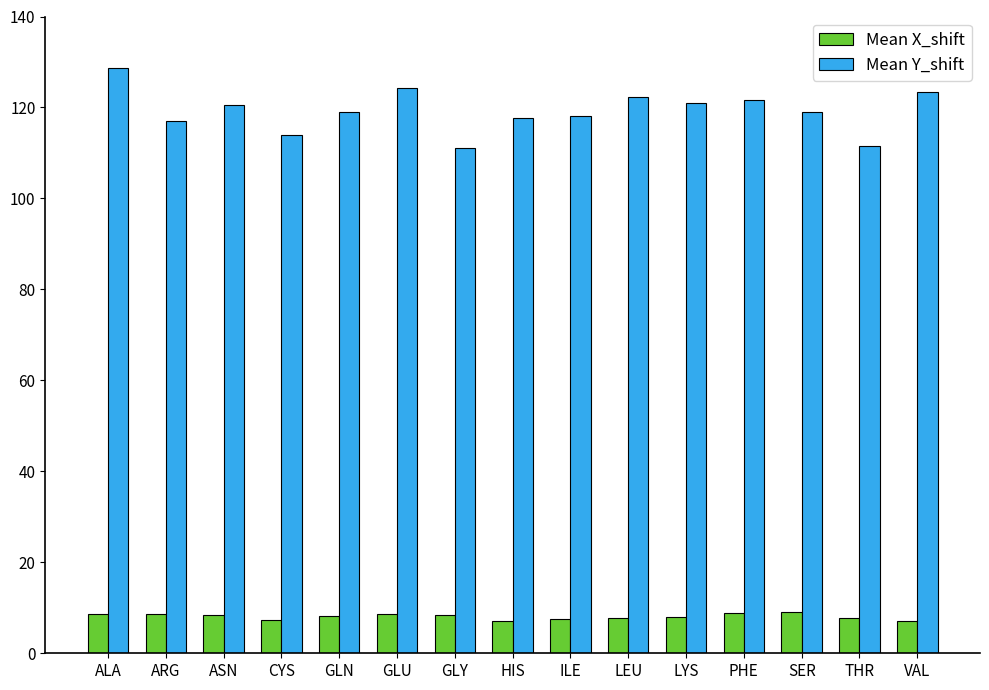

What is the sum of all Mean X_shift values?

121.7